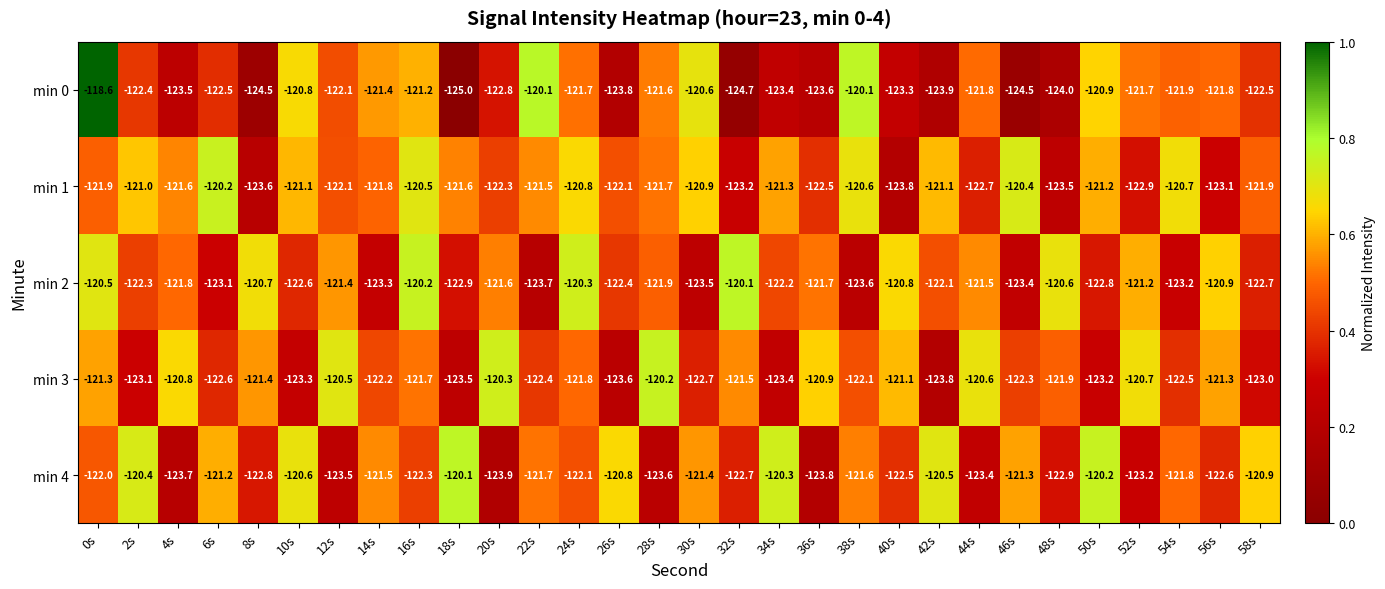

What is the difference between the highest and lowest values at 2s?

2.7